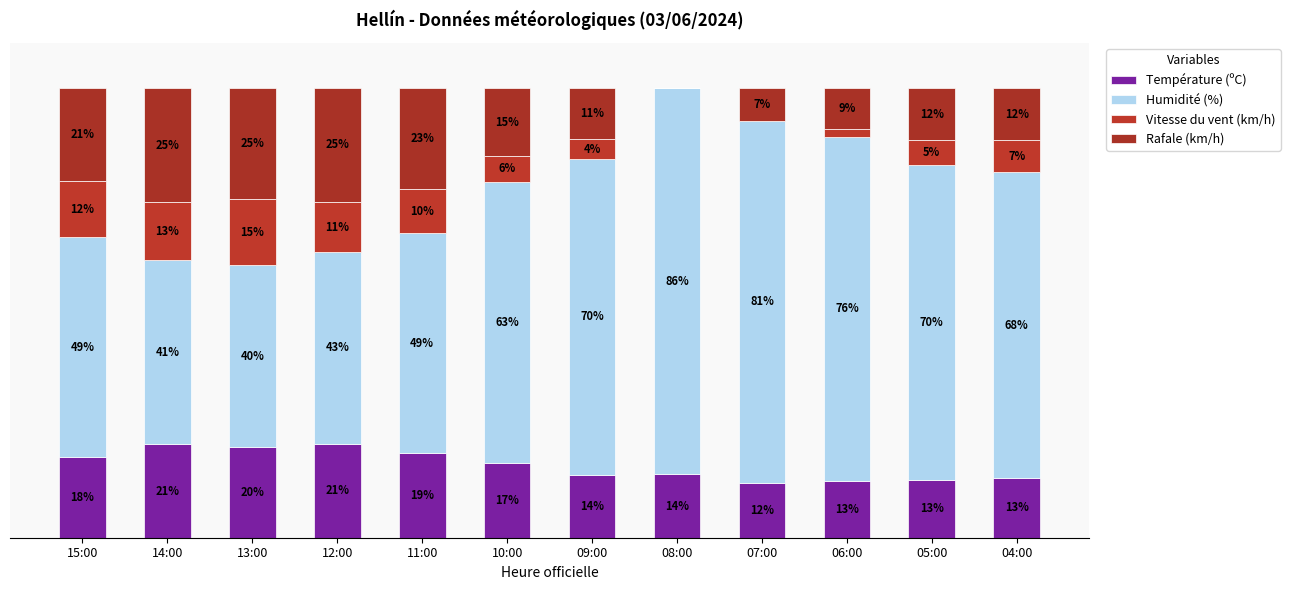

What is the label of the 8th bar from the right?

11:00